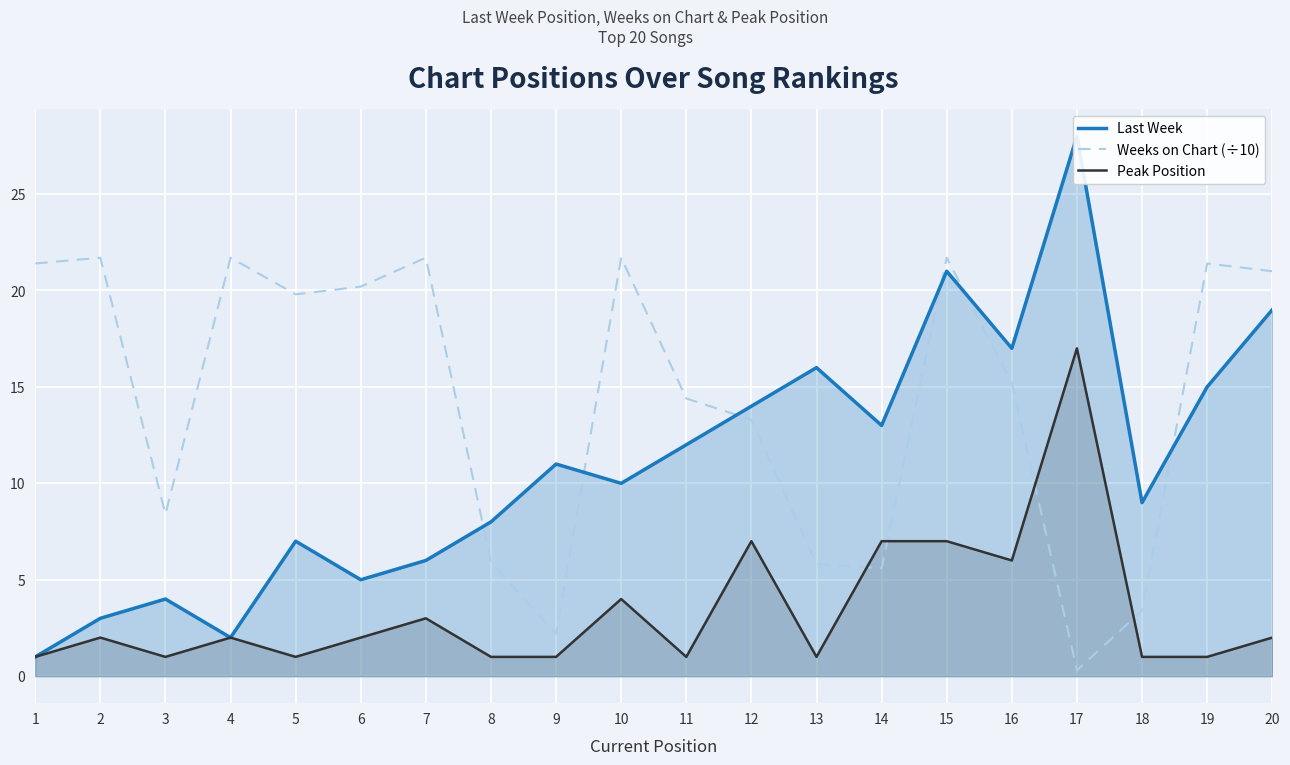

What is the approximate value of Weeks on Chart (÷10) at 11?

14.4